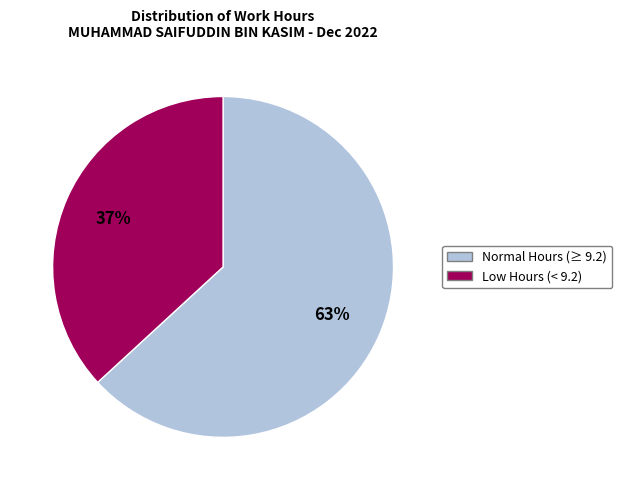

Count the number of slices in the pie.

2